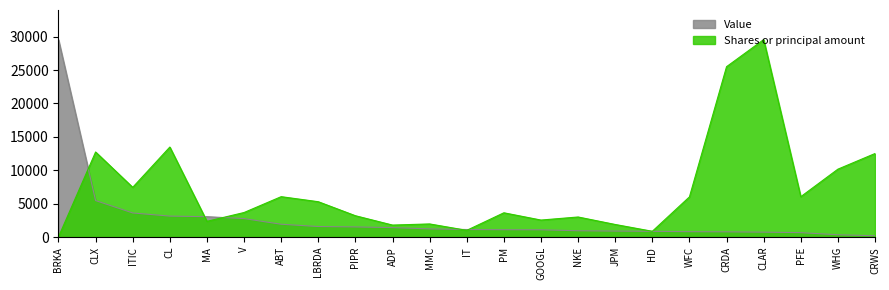

How many lines are shown in the chart?

2